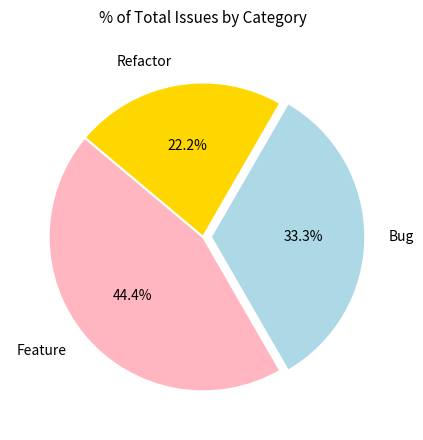

What is the ratio of the value at Feature to the value at Bug?

1.3